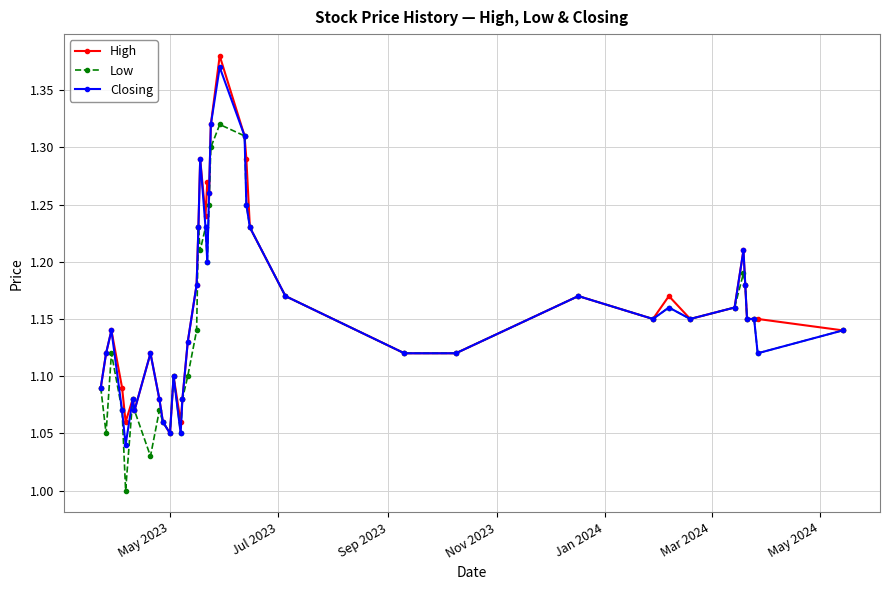

True or false: Closing has more than 1 points higher than both neighbors.

True